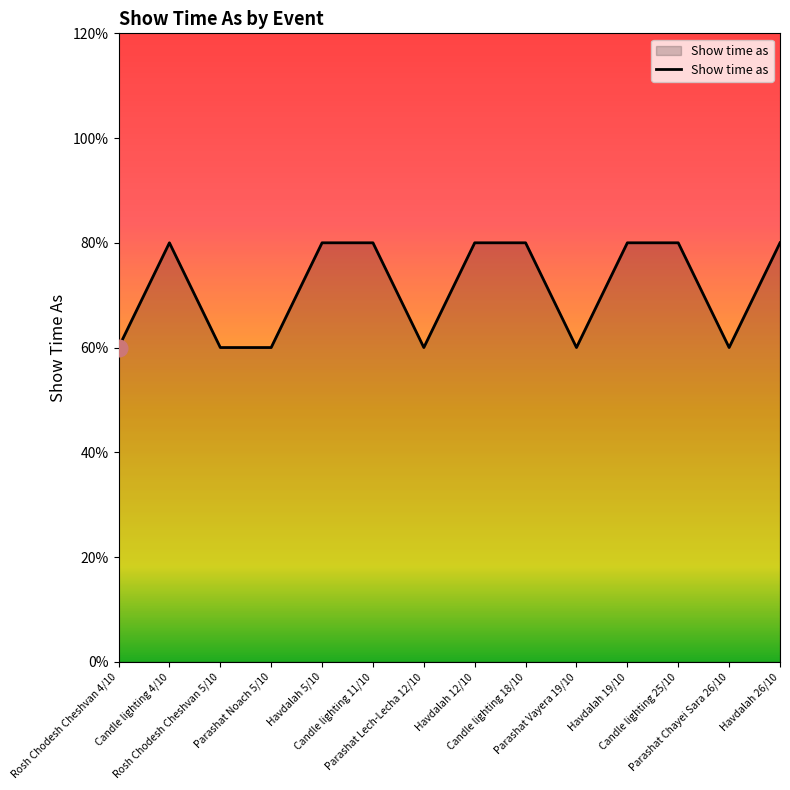

Does the chart have visible grid lines?

No